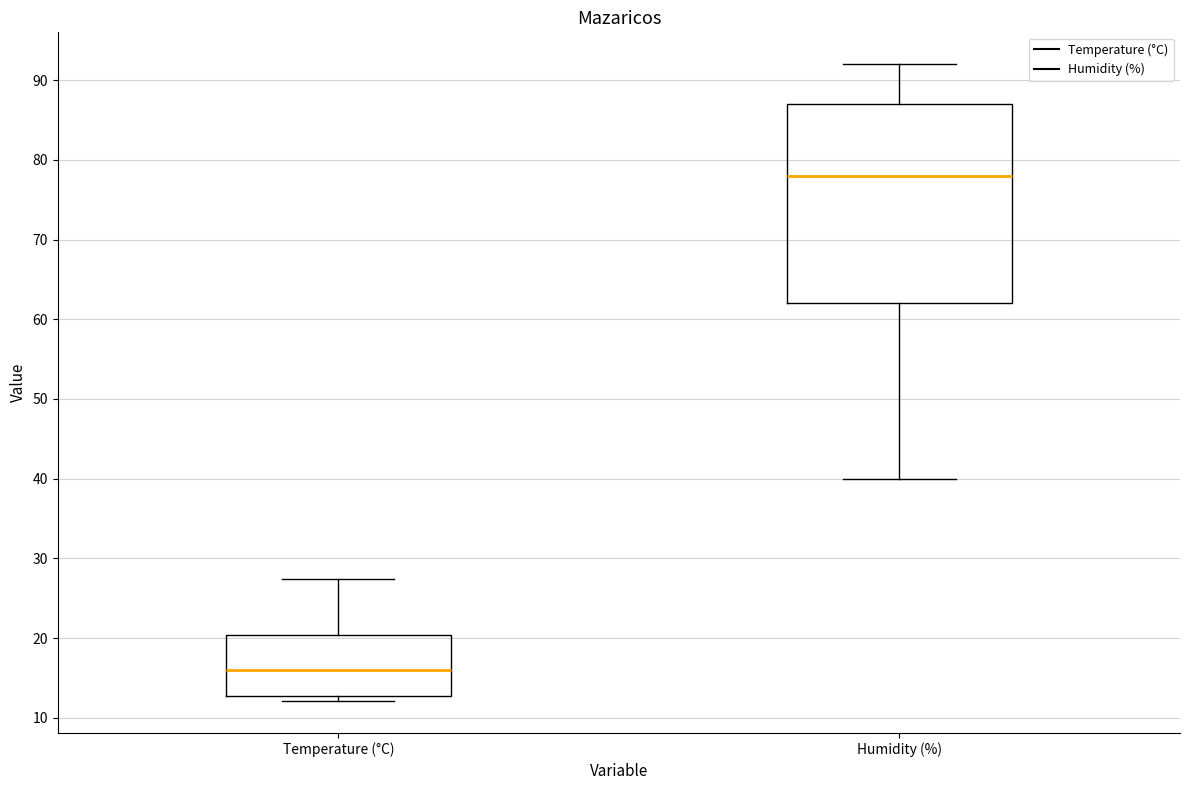

Comparing the boxes themselves (not the whiskers), which one is the tallest?

Humidity (%)